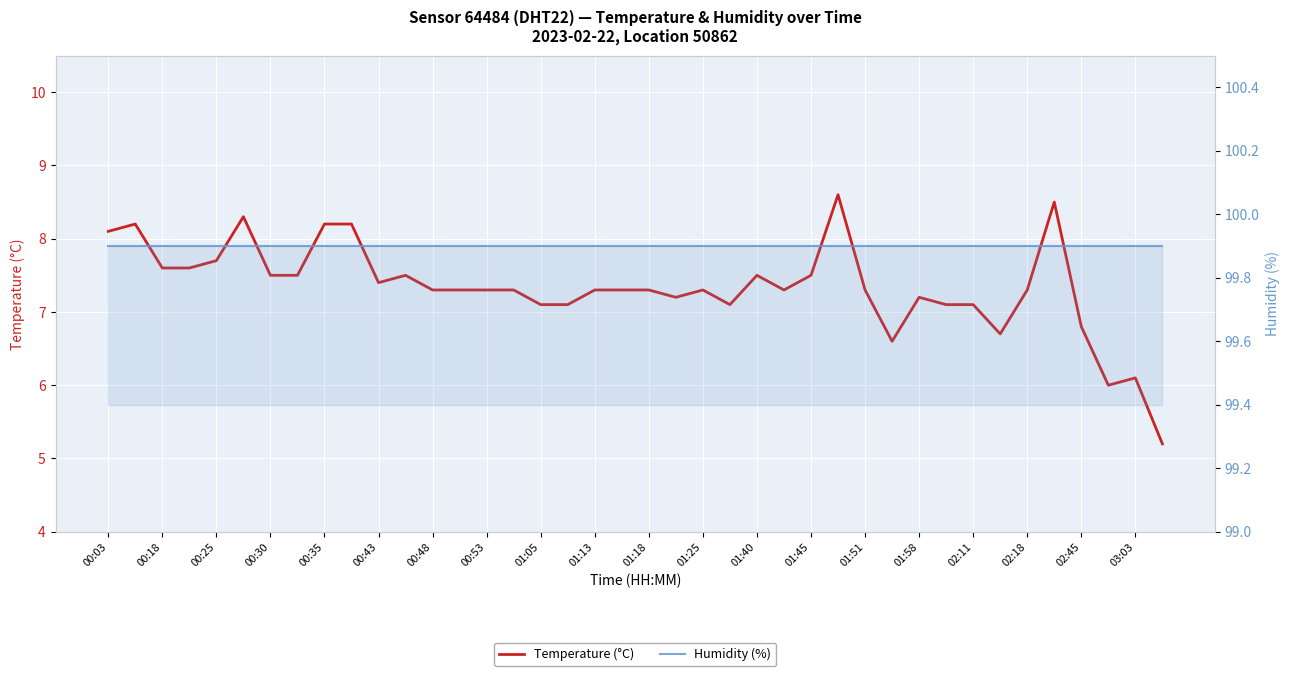

What is the highest value of the Humidity (%) series?

99.9